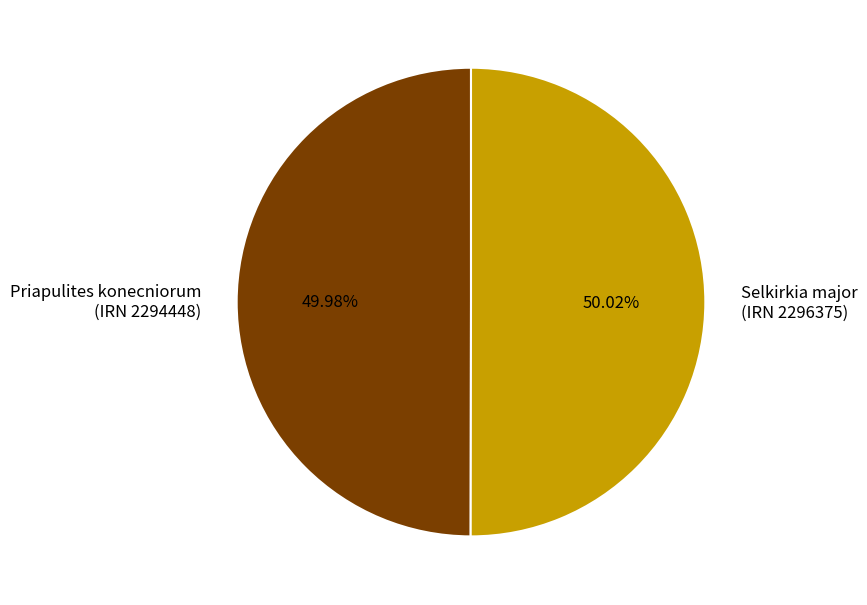

How many slices are in this pie chart?

2